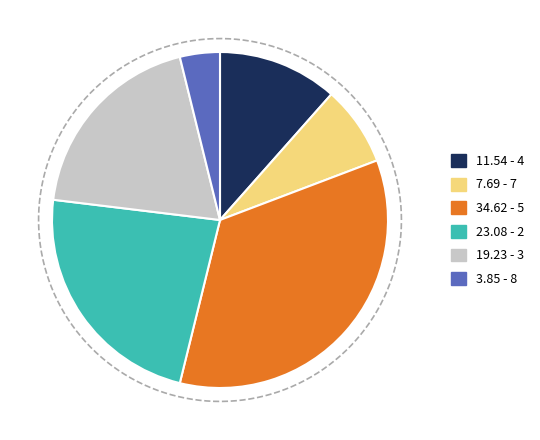

Is it true that 5 is 35% of the pie?

True